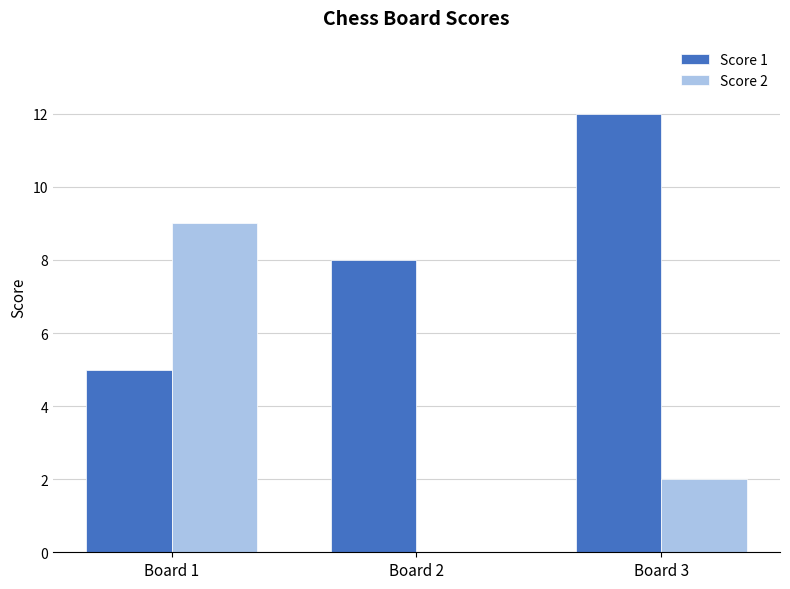

What is the greatest value displayed?

12